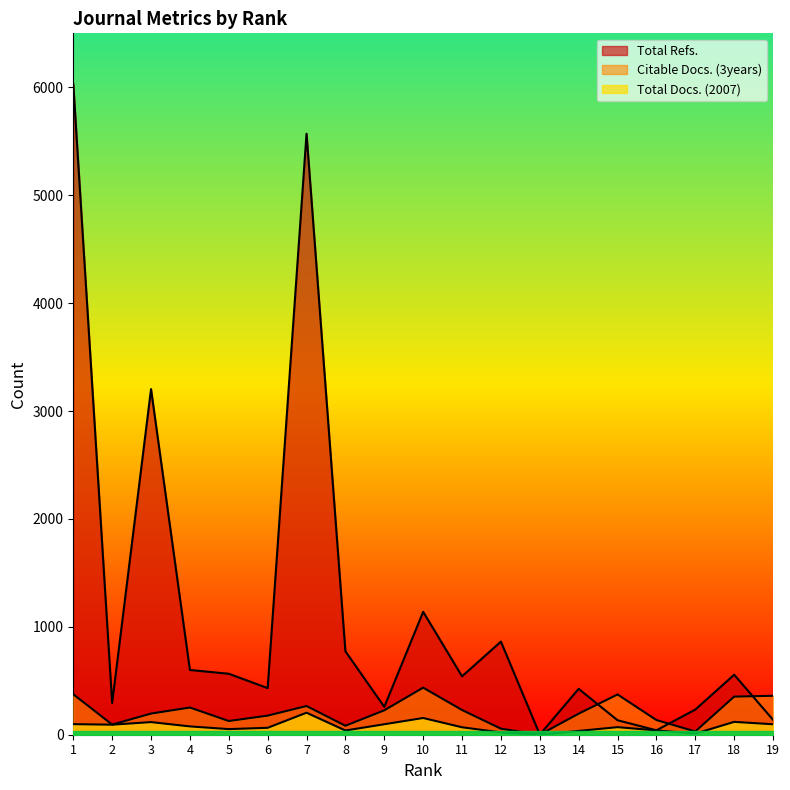

Where is the first local maximum for Total Refs.?

3